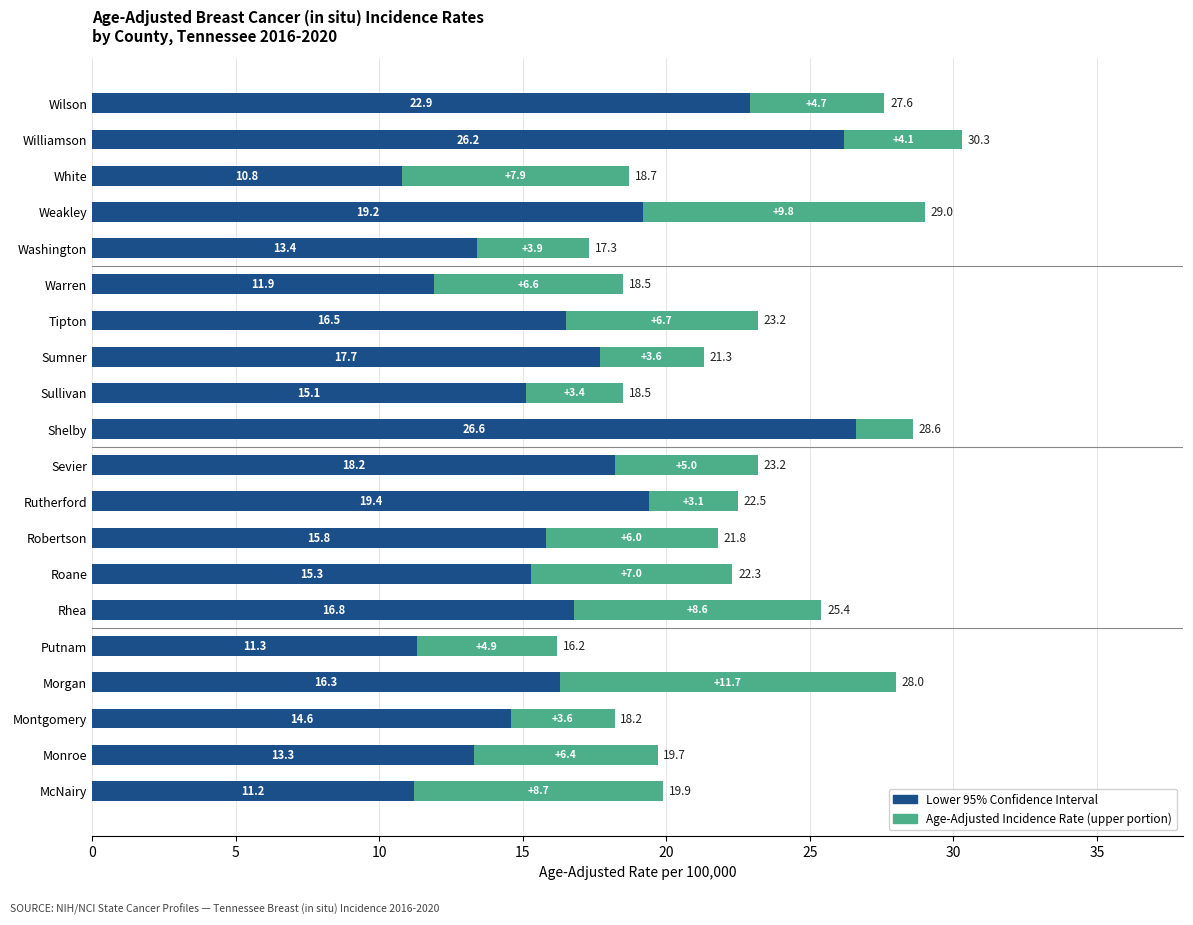

What is the total value across all series at Montgomery?

18.2